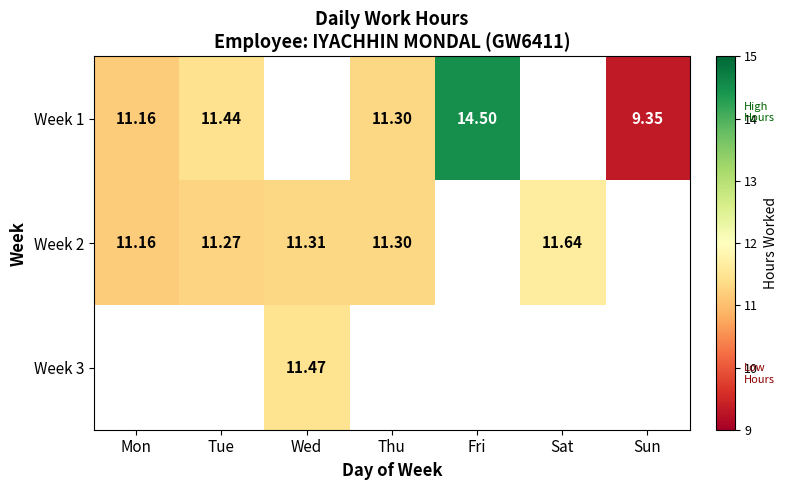

Is it true that Week 1 equals 9.3 at Sun?

True